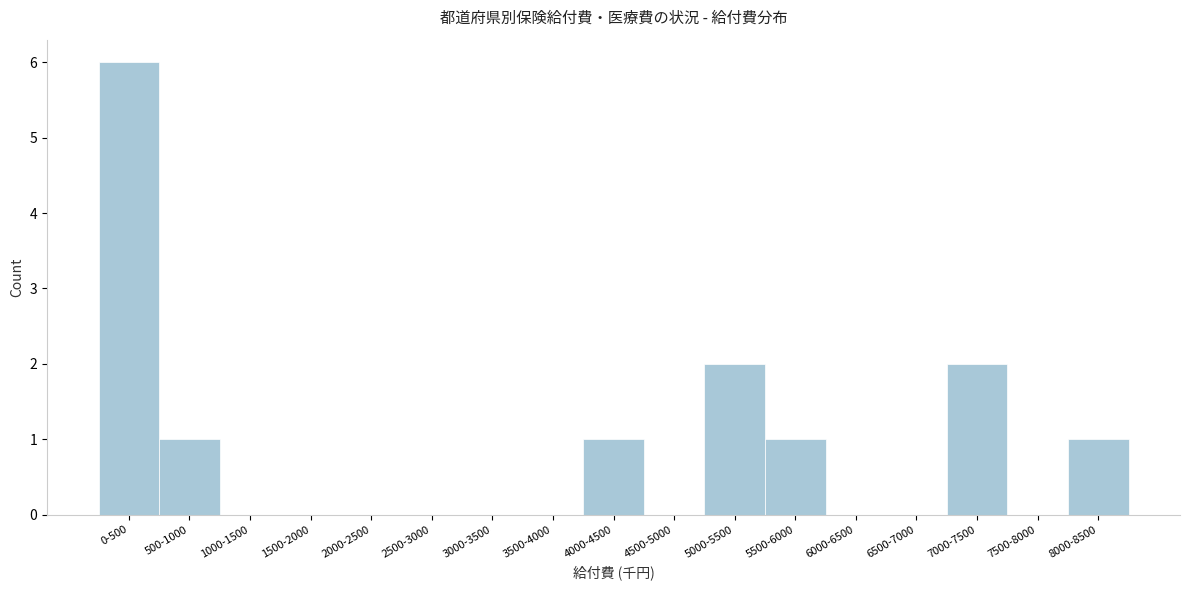

Reading left to right, transcribe all the data shown in this chart.

0-500=6	500-1000=1	1000-1500=0	1500-2000=0	2000-2500=0	2500-3000=0	3000-3500=0	3500-4000=0	4000-4500=1	4500-5000=0	5000-5500=2	5500-6000=1	6000-6500=0	6500-7000=0	7000-7500=2	7500-8000=0	8000-8500=1